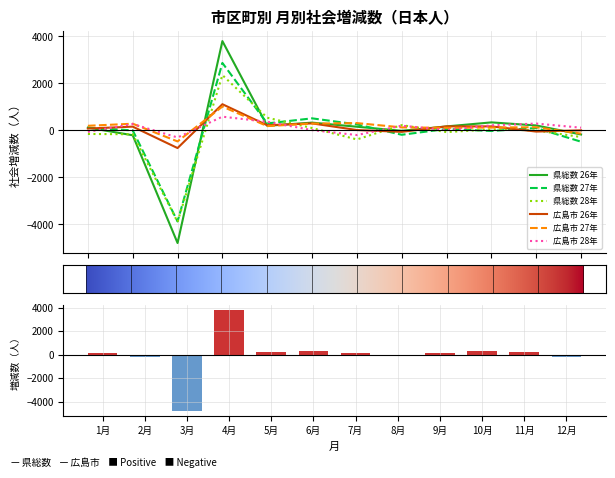

What is the minimum value for 広島市 28年?

-302